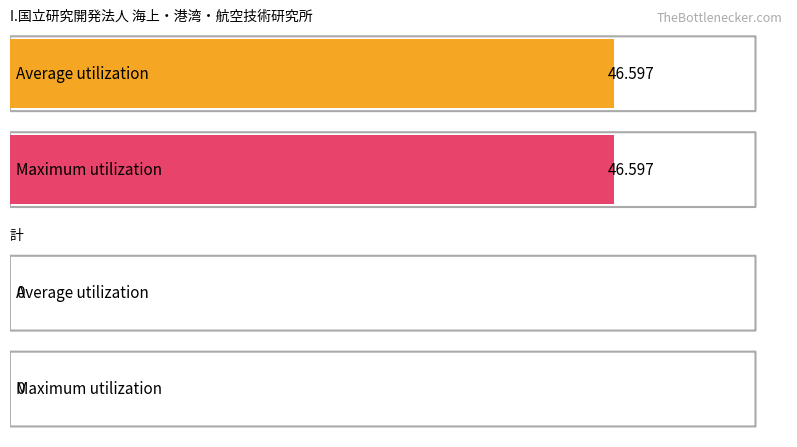

Which series has the widest spread of values?

Average utilization